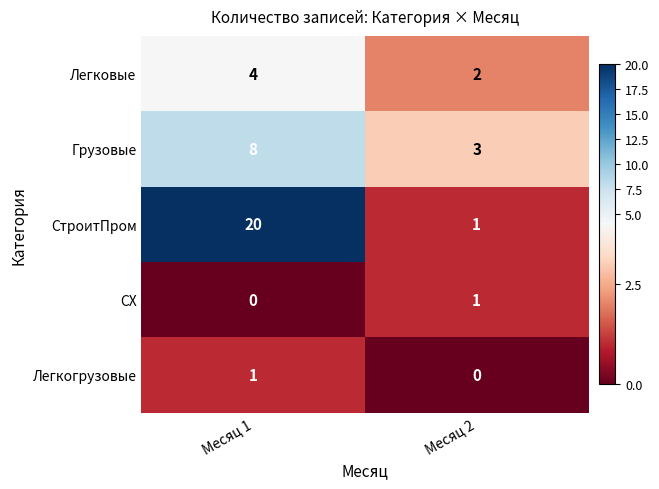

Is it true that Легковые equals 2 at Месяц 2?

True